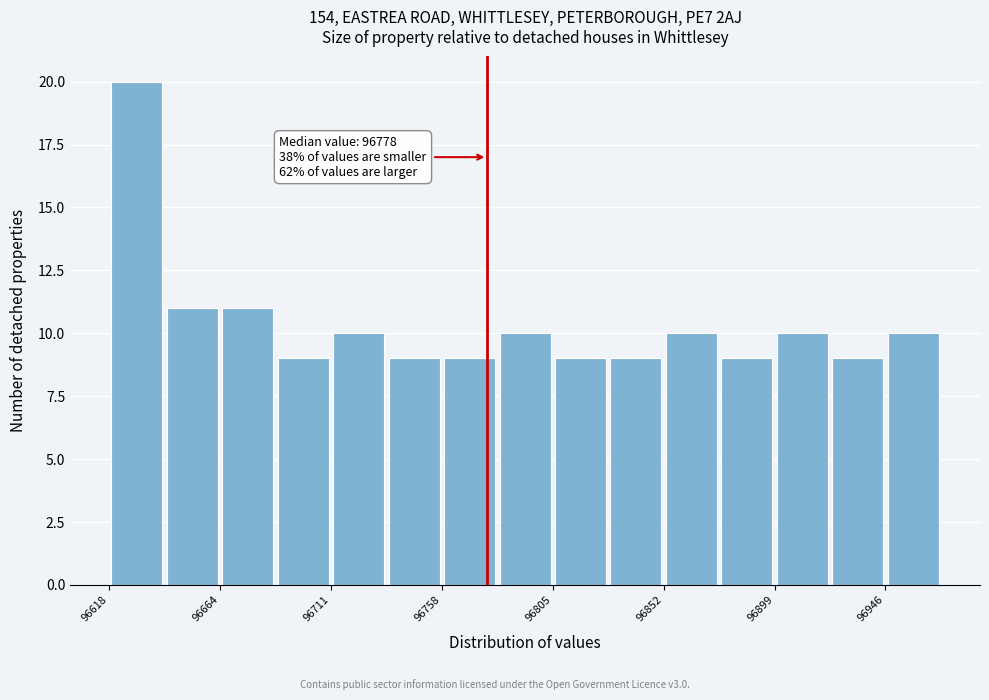

Over which range of the x-axis is the bar tallest?

96620 to 96640